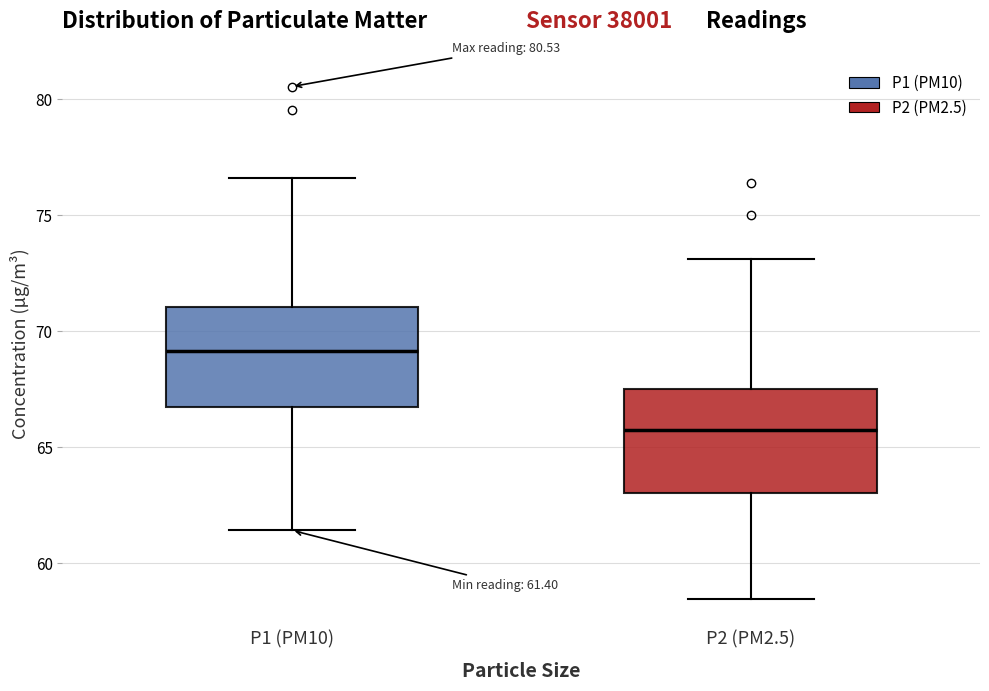

Which box's median line is the lowest?

P2 (PM2.5)